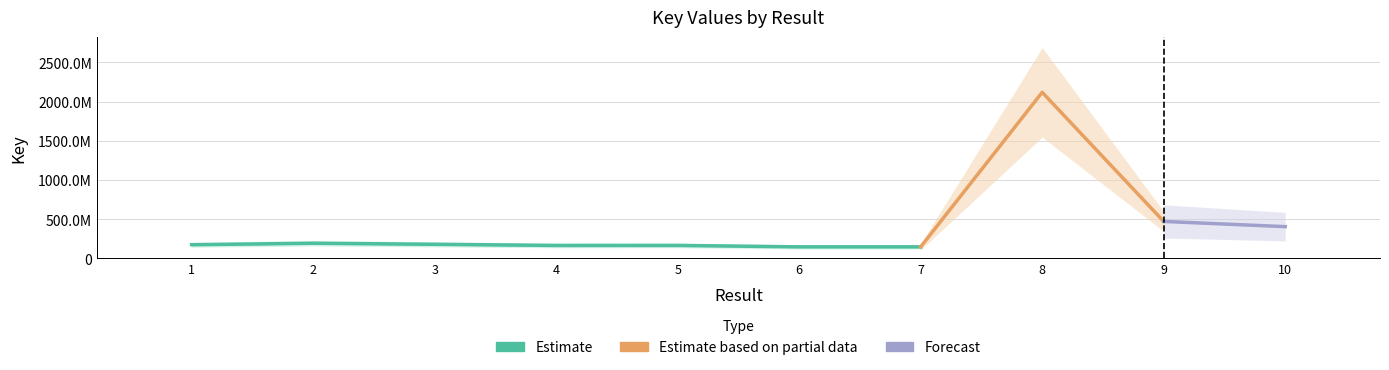

At which label does the data first exceed 53589?

2